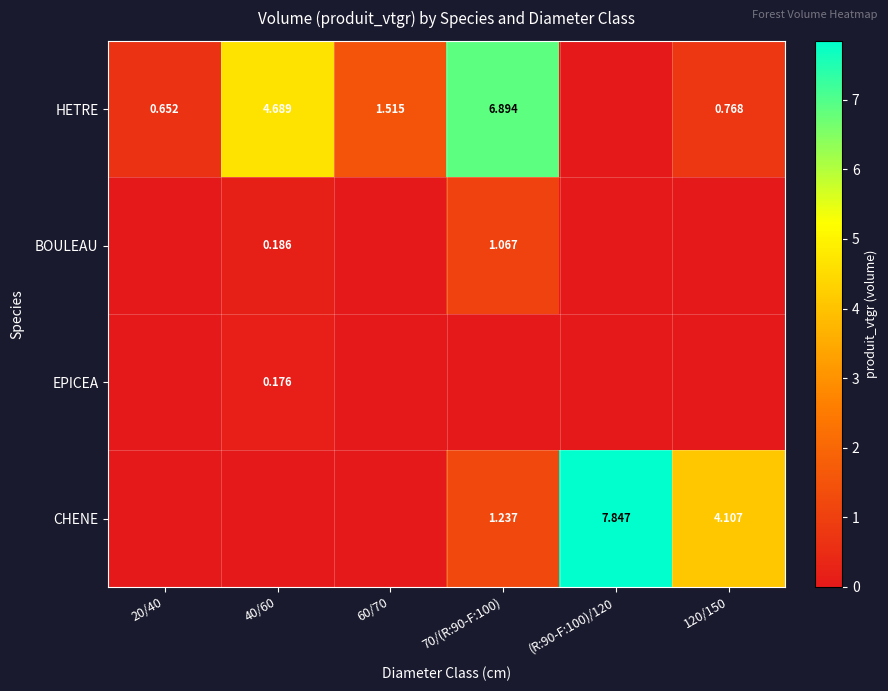

Is the value of CHENE at 60/70 greater than the value of BOULEAU at 70/(R:90-F:100)?

No